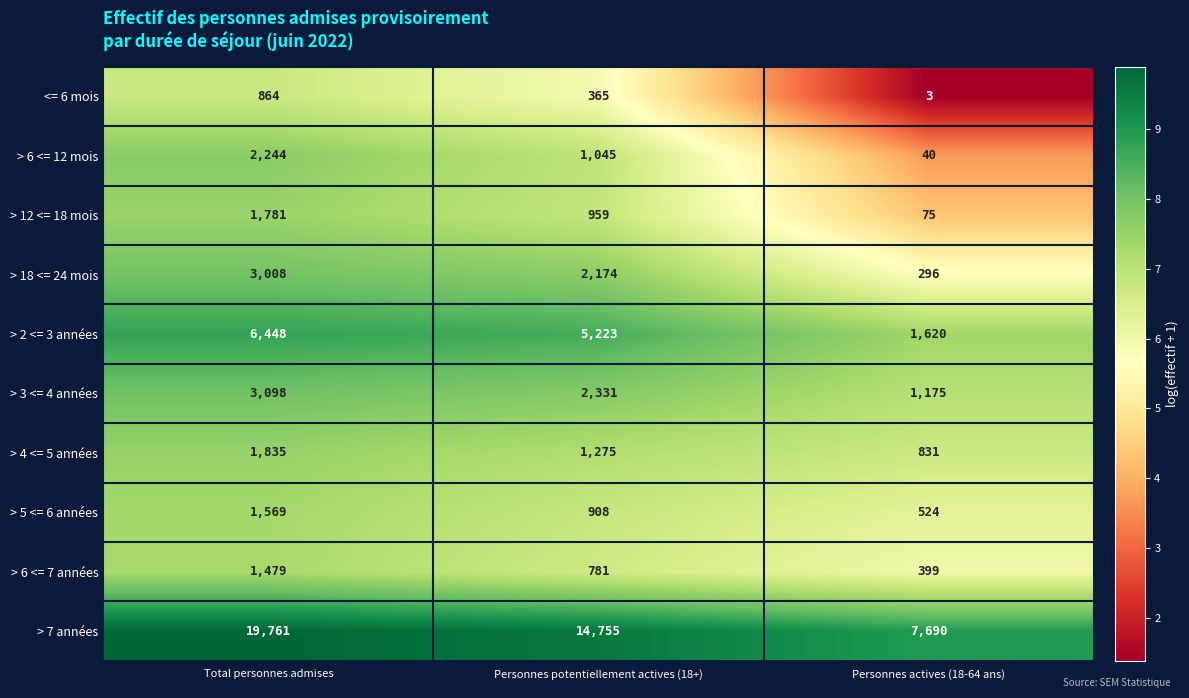

How many data points does each series have?

3